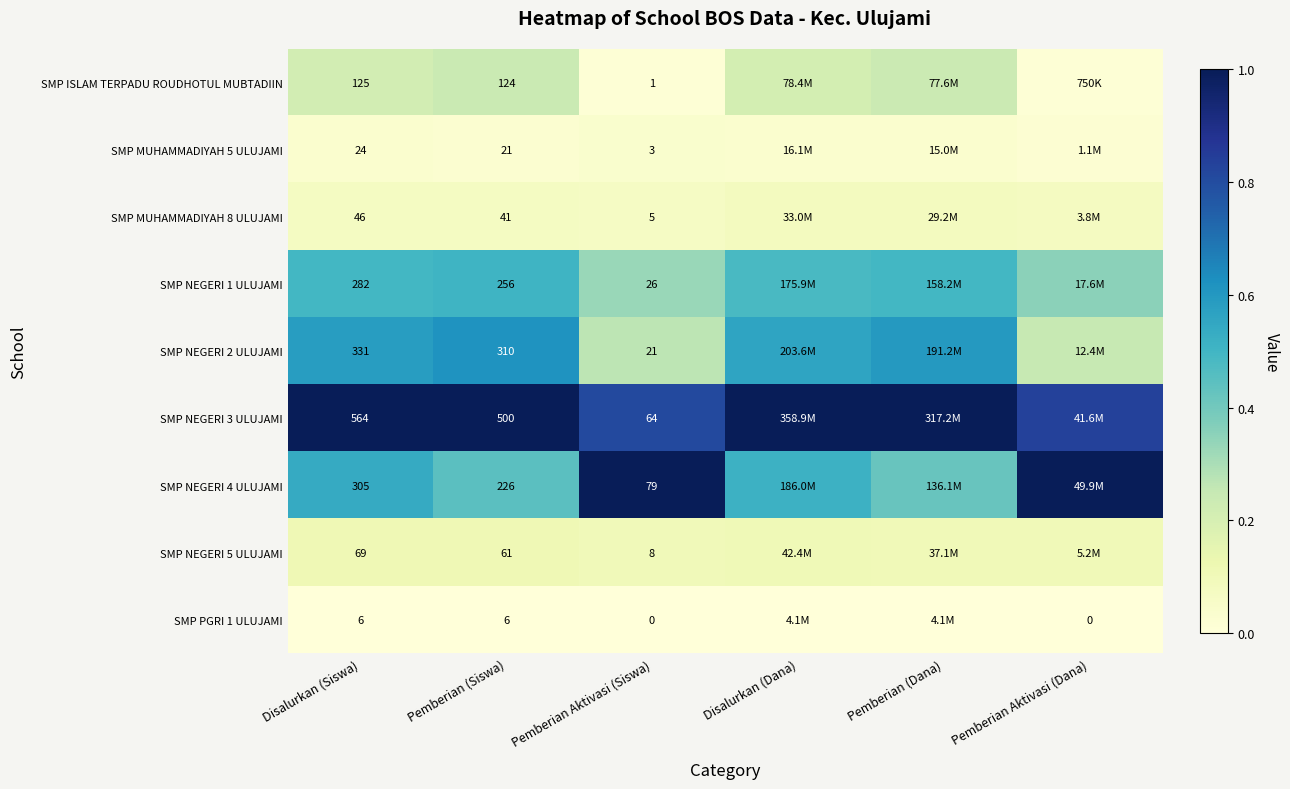

At which category is the sum across all series the highest?

Disalurkan (Siswa)